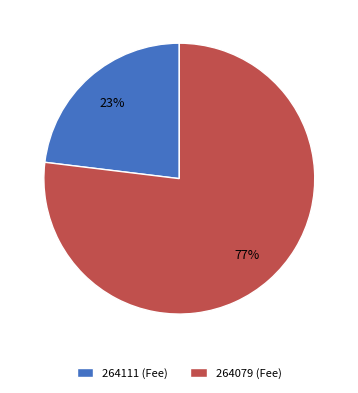

What percentage is the 264111 slice, to the nearest percent?

23%